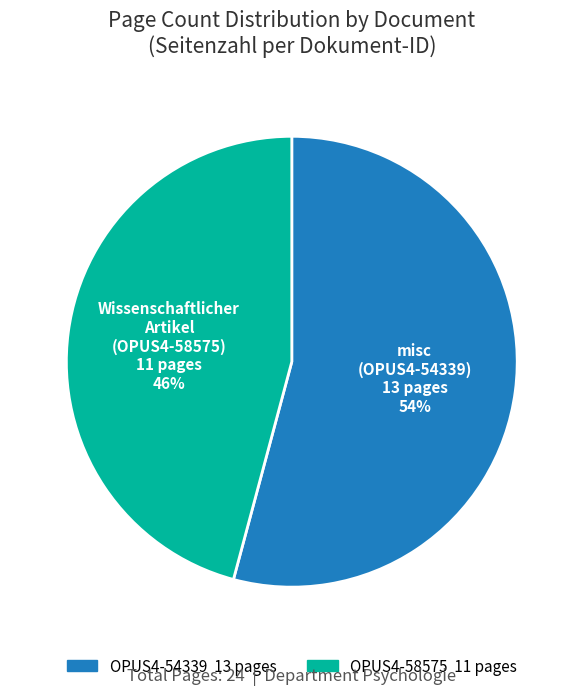

Which slice is the smallest?

OPUS4-58575